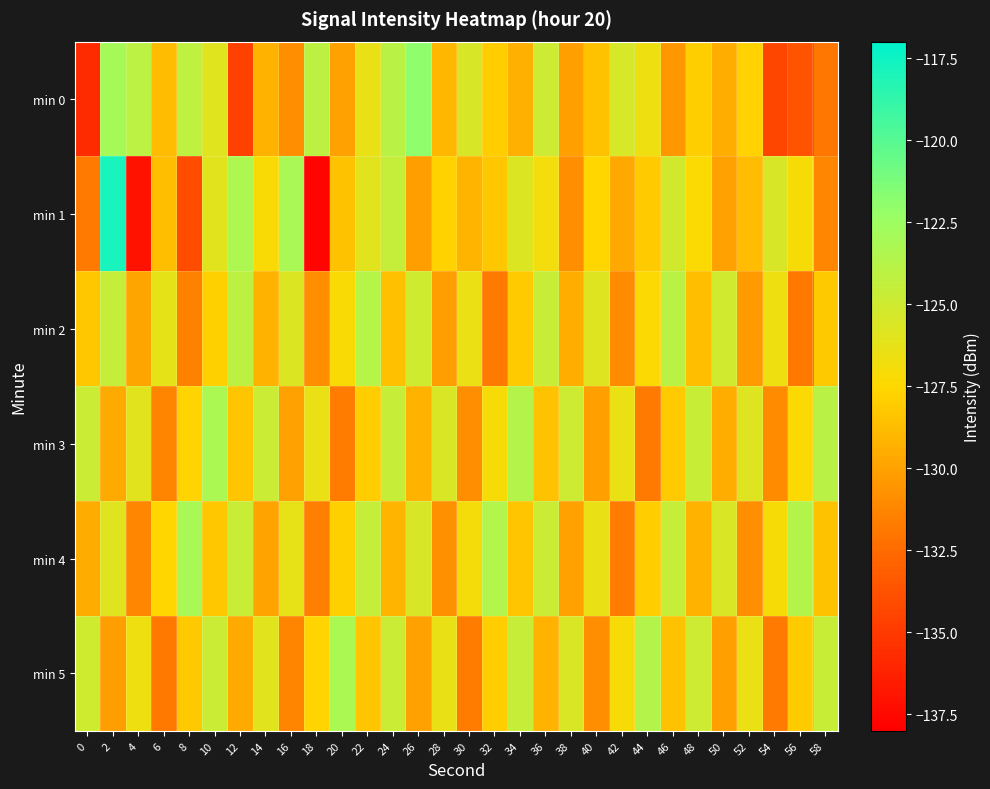

Reading right to left, transcribe all the data shown in this chart.

min 0: 58=-132.0	56=-133.7	54=-134.3	52=-127.8	50=-129.4	48=-127.9	46=-130.5	44=-126.7	42=-125.4	40=-128.5	38=-130.1	36=-124.9	34=-129.3	32=-128.0	30=-125.5	28=-129.0	26=-122.0	24=-124.0	22=-126.4	20=-130.0	18=-124.1	16=-130.8	14=-129.2	12=-134.6	10=-125.9	8=-124.2	6=-128.7	4=-124.0	2=-122.9	0=-135.7
min 1: 58=-131.2	56=-127.1	54=-125.5	52=-128.8	50=-130.0	48=-127.3	46=-125.2	44=-128.1	42=-129.7	40=-127.6	38=-130.8	36=-126.9	34=-125.7	32=-128.3	30=-129.1	28=-127.8	26=-130.2	24=-124.5	22=-126.0	20=-128.5	18=-137.7	16=-123.1	14=-127.2	12=-123.4	10=-126.0	8=-134.0	6=-128.7	4=-137.0	2=-117.9	0=-131.8
min 2: 58=-128.2	56=-131.9	54=-126.6	52=-130.3	50=-125.1	48=-128.7	46=-123.9	44=-127.4	42=-131.0	40=-125.8	38=-129.4	36=-124.7	34=-128.1	32=-131.8	30=-126.5	28=-130.2	26=-125.0	24=-128.6	22=-123.8	20=-127.2	18=-130.9	16=-125.7	14=-129.3	12=-124.1	10=-127.9	8=-131.5	6=-126.2	4=-129.8	2=-124.5	0=-128.3
min 3: 58=-123.9	56=-127.4	54=-131.0	52=-125.8	50=-129.4	48=-124.7	46=-128.1	44=-131.8	42=-126.5	40=-130.1	38=-124.9	36=-128.5	34=-123.7	32=-127.1	30=-130.8	28=-125.6	26=-129.2	24=-124.6	22=-128.0	20=-131.7	18=-126.4	16=-130.0	14=-124.8	12=-128.4	10=-123.2	8=-127.7	6=-131.3	4=-126.0	2=-129.6	0=-124.8
min 4: 58=-128.5	56=-123.7	54=-127.1	52=-130.8	50=-125.6	48=-129.2	46=-124.6	44=-128.0	42=-131.7	40=-126.4	38=-130.0	36=-124.8	34=-128.4	32=-123.6	30=-127.0	28=-130.7	26=-125.5	24=-129.1	22=-124.5	20=-127.9	18=-131.6	16=-126.3	14=-129.9	12=-124.7	10=-128.3	8=-123.1	6=-127.6	4=-131.2	2=-125.9	0=-129.5
min 5: 58=-124.7	56=-128.1	54=-131.8	52=-126.5	50=-130.1	48=-124.9	46=-128.5	44=-123.7	42=-127.1	40=-130.8	38=-125.6	36=-129.2	34=-124.6	32=-128.0	30=-131.7	28=-126.4	26=-130.0	24=-124.8	22=-128.4	20=-123.2	18=-127.7	16=-131.3	14=-126.0	12=-129.6	10=-124.8	8=-128.2	6=-131.9	4=-126.6	2=-130.2	0=-125.0